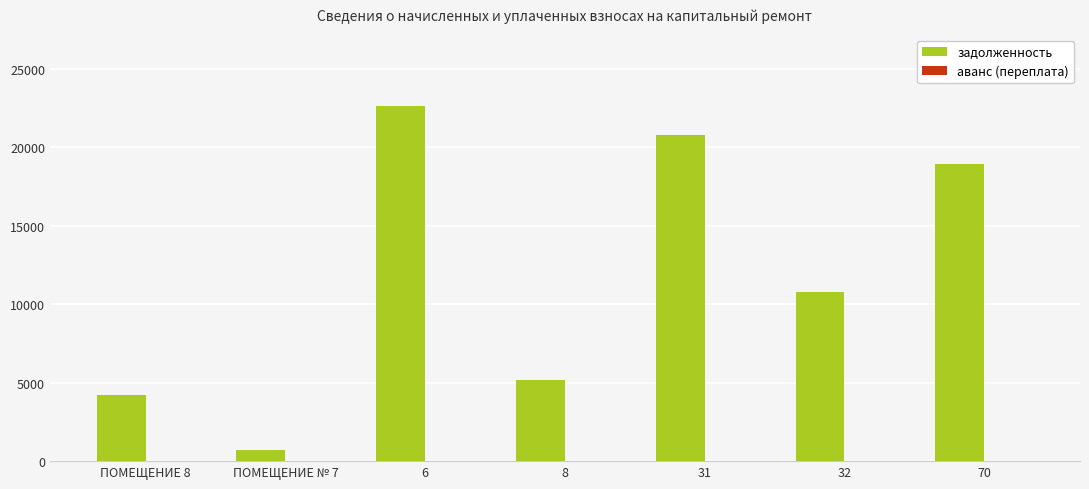

Is it true that the value at 6 is 22656.0?

True